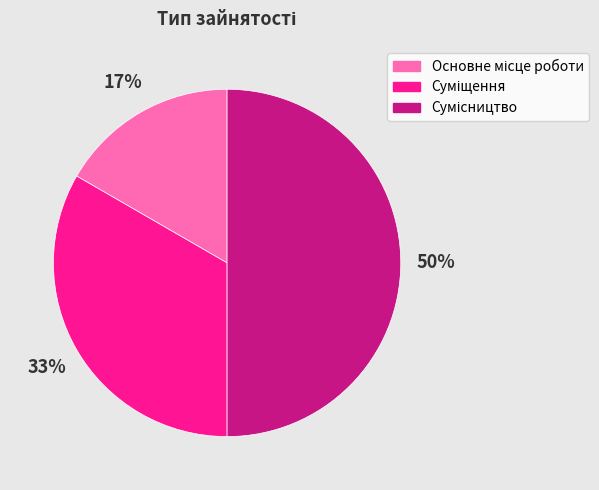

Count the number of slices in the pie.

3